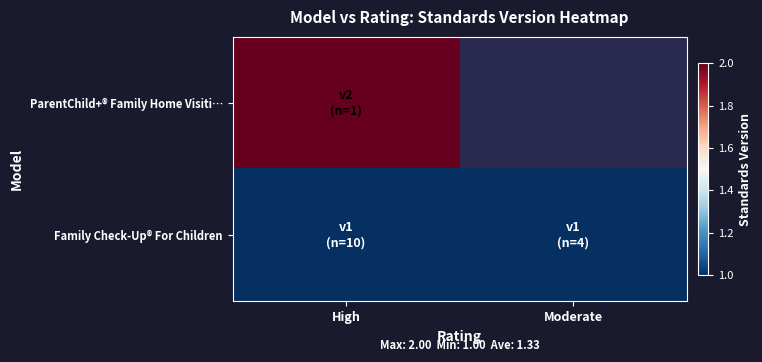

Rank the categories by Family Check-Up® For Children value from lowest to highest.

High, Moderate